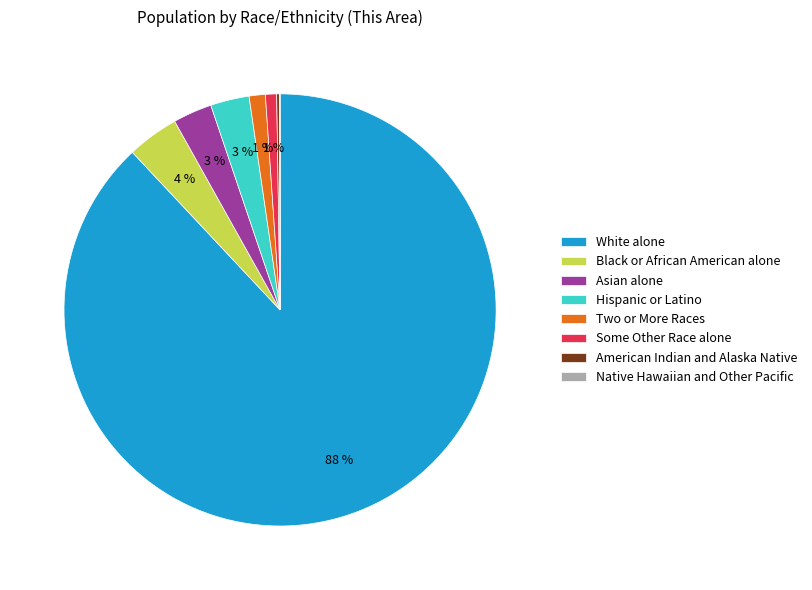

The Two or More Races slice represents 1% of the pie. True or false?

True